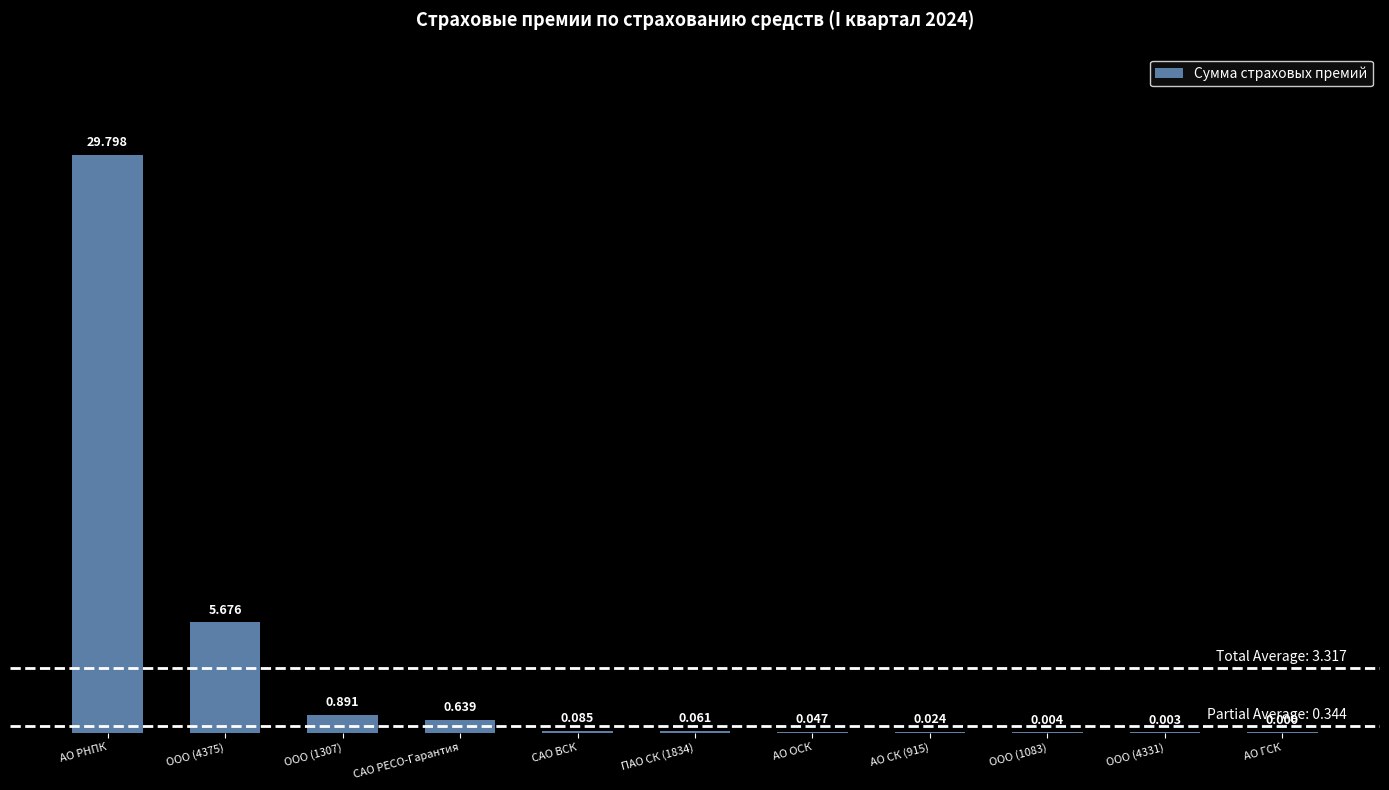

Which category has the highest value across all series?

АО РНПК